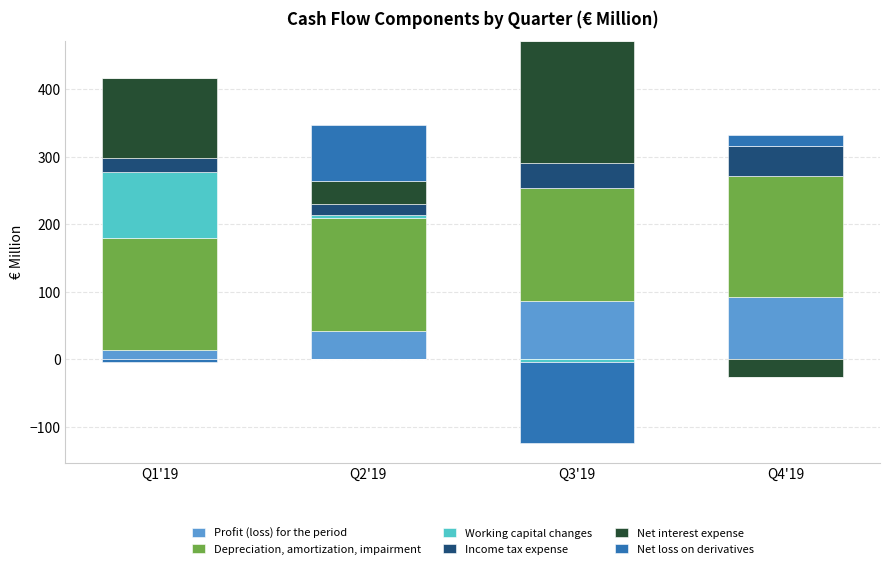

Which series has the largest total across all categories?

Depreciation, amortization, impairment